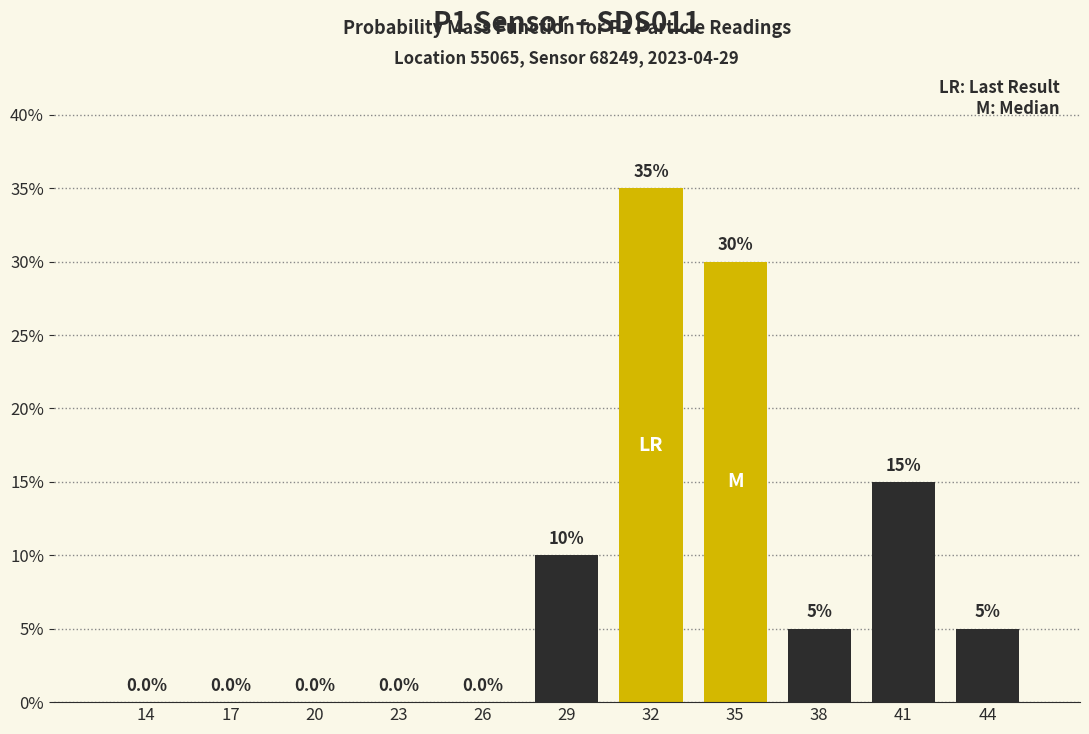

Reading left to right, extract all data points from this chart.

14=0	17=0	20=0	23=0	26=0	29=10	32=35	35=30	38=5	41=15	44=5